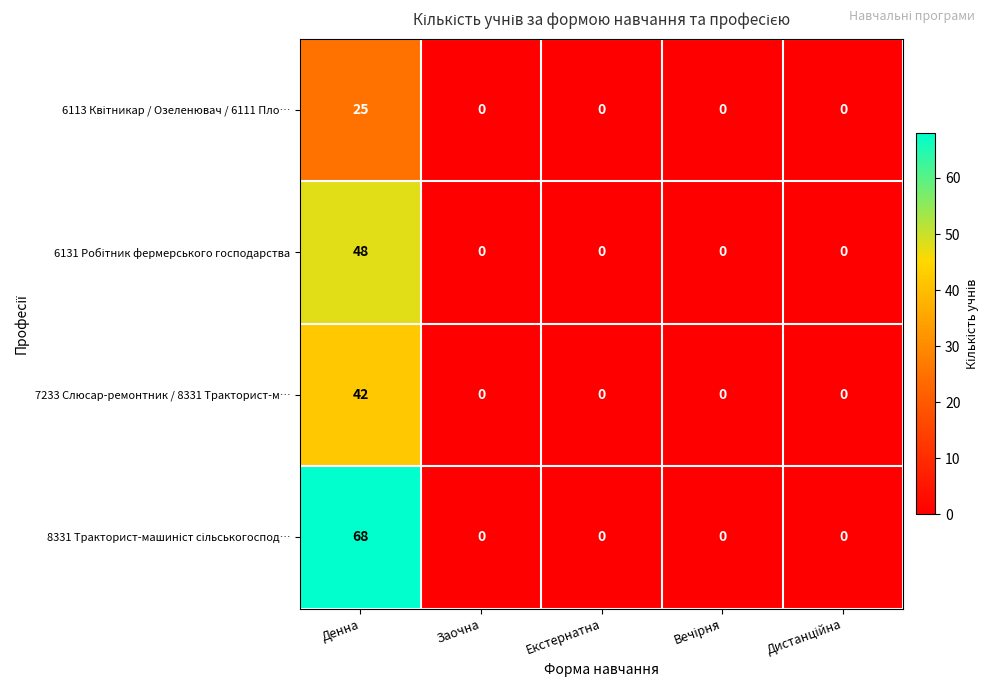

What is the maximum value shown in the chart?

68